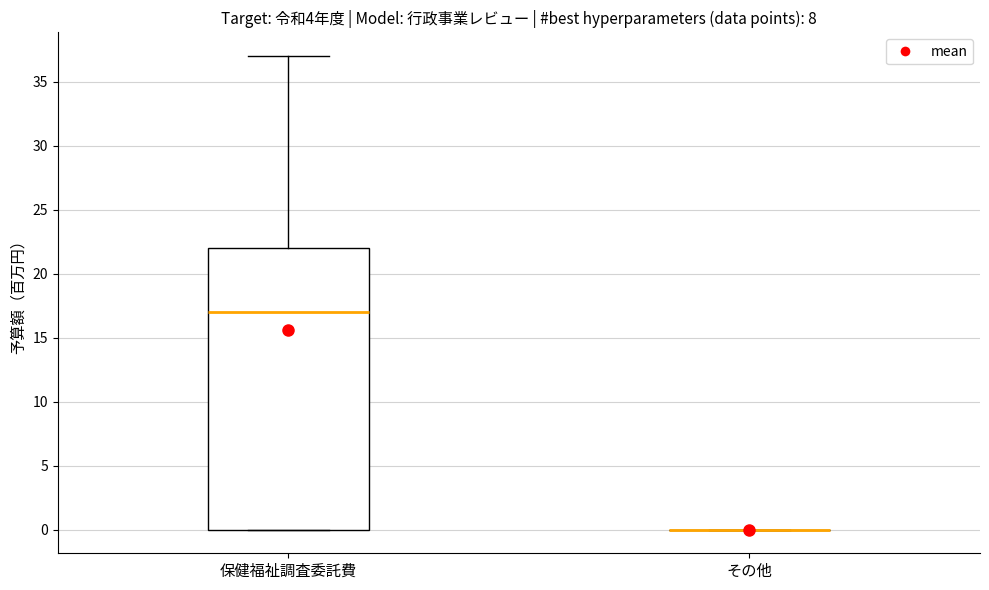

Reading left to right, transcribe this box plot: for each box, give where its median line is, the range the box spans, and where its two whiskers end, as read against the y-axis. The values are not printed on the chart, so give them approximately, as read against the axis.

保健福祉調査委託費: median 17, box 0 to 22, whiskers 0 to 37
その他: box collapsed to a line at 0, whiskers 0 to 0